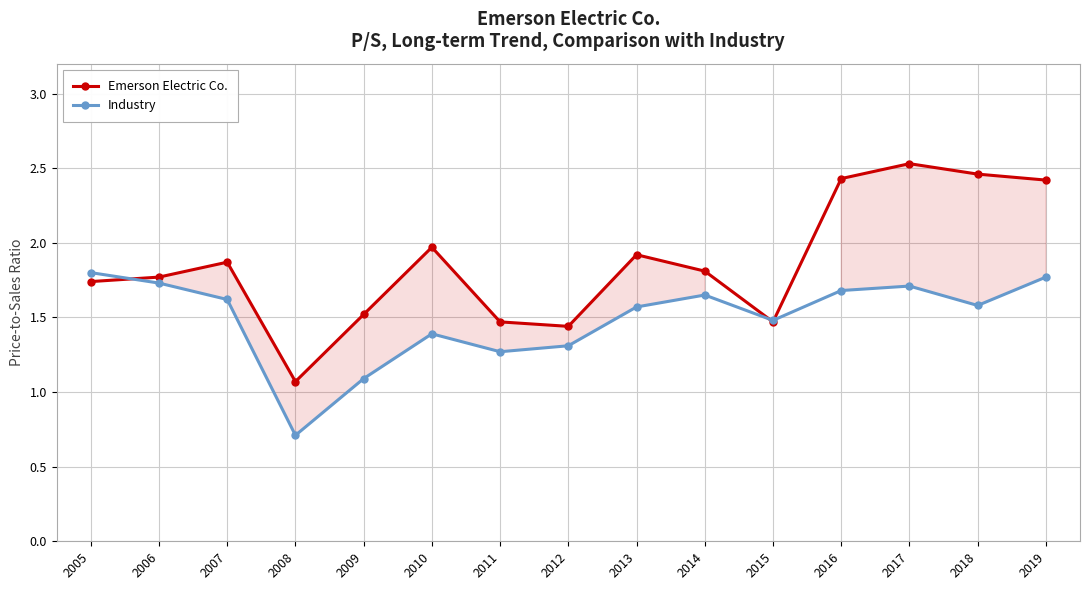

What is the greatest value displayed?

2.5